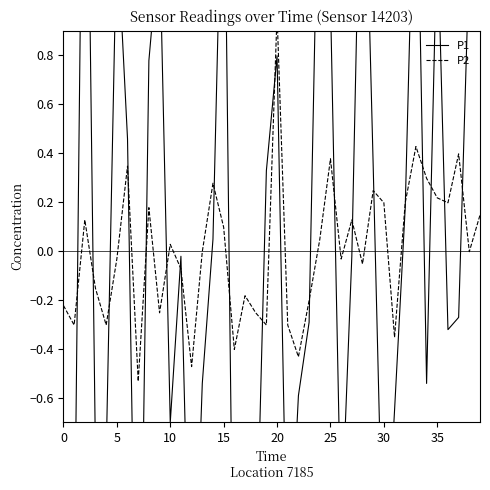

Count the number of categories in the chart.

40